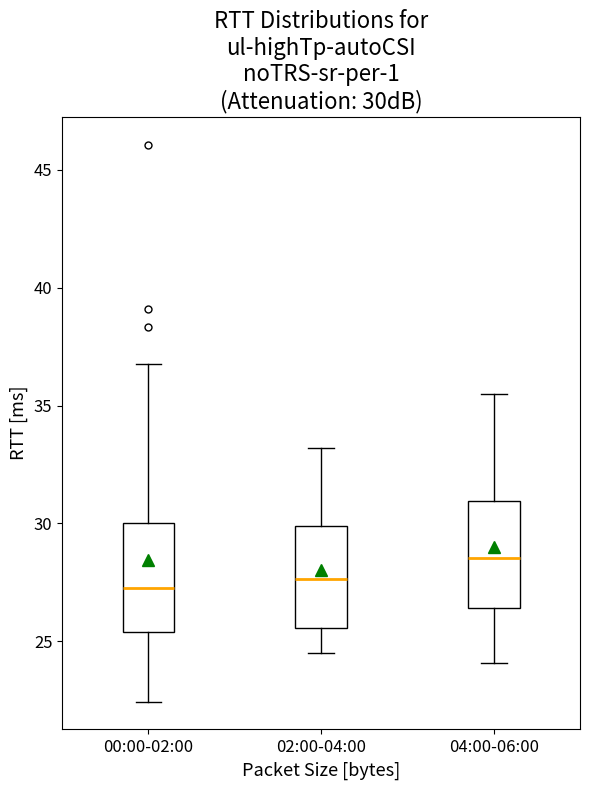

Where does the lower whisker of the box for 04:00-06:00 end on the y-axis? The values are not printed on the chart, so give them approximately, as read against the axis.

24.0